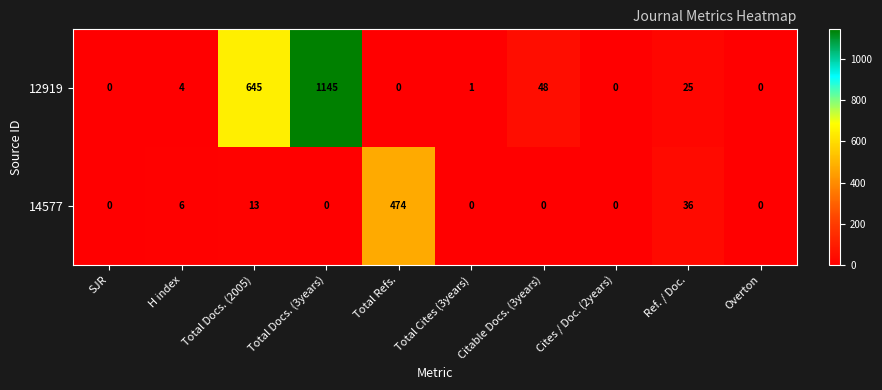

Between Total Docs. (2005) and Total Docs. (3years), which series saw the biggest shift?

12919